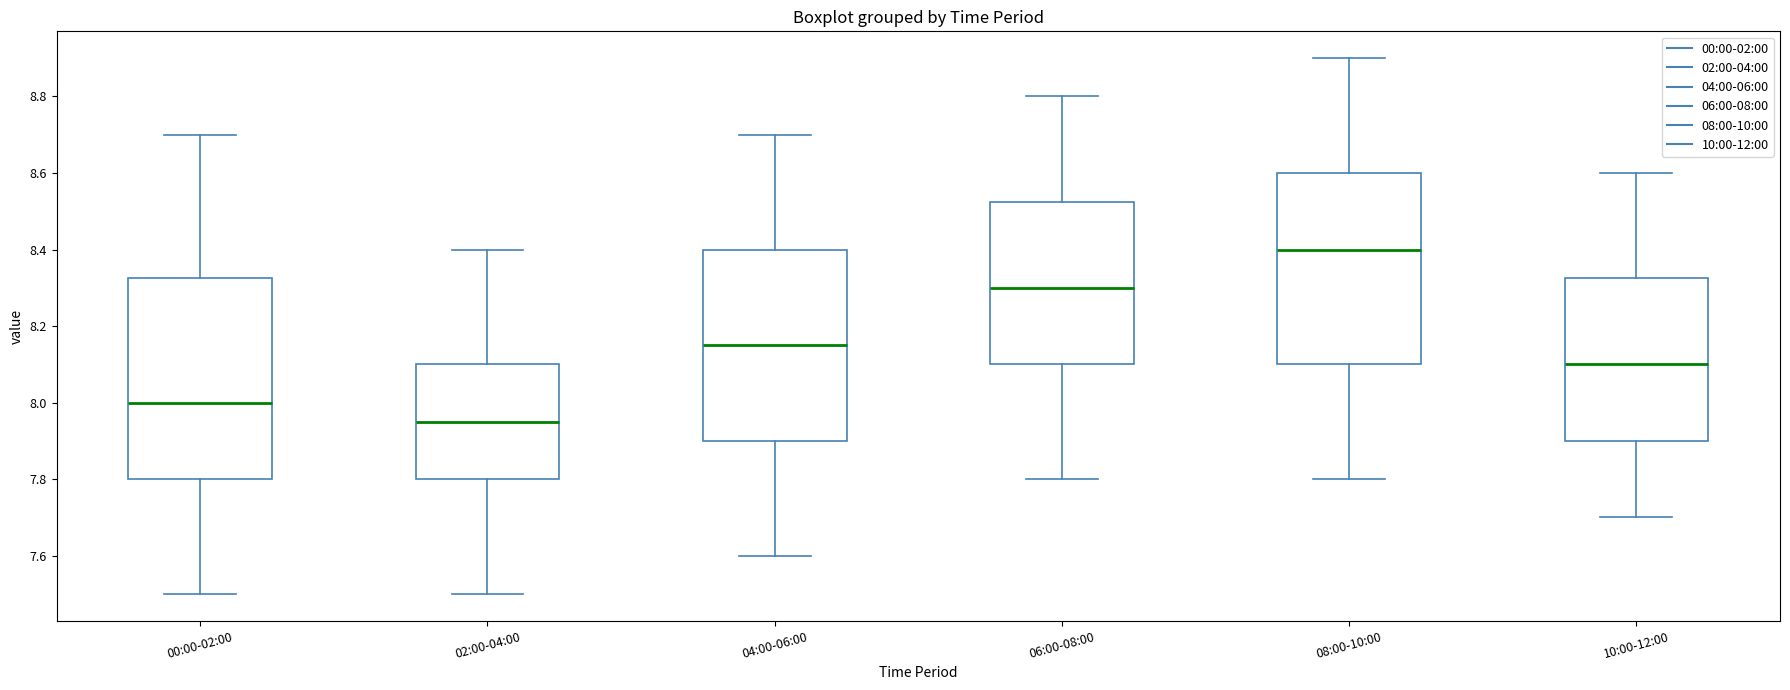

Which box has the lowest median line?

02:00-04:00